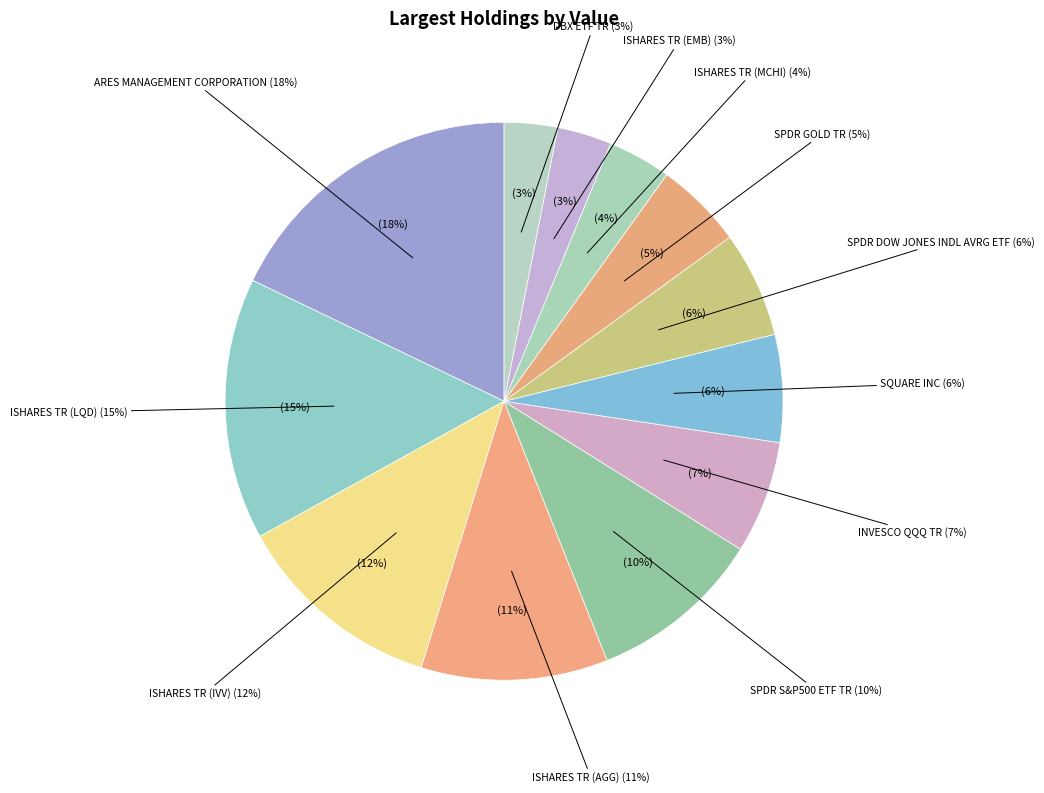

How many slices are in this pie chart?

12